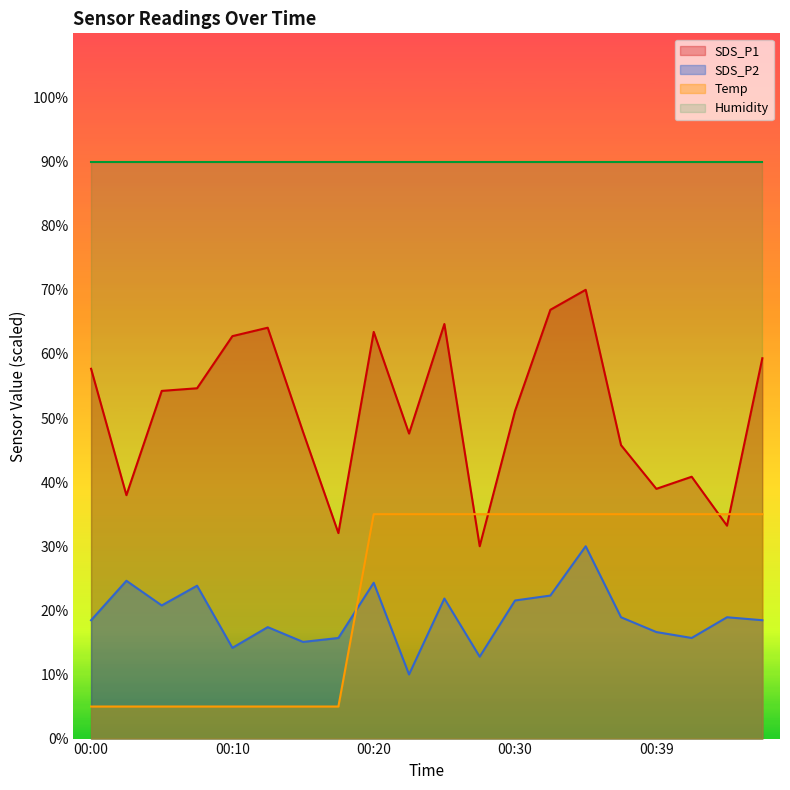

Rank the series by their maximum value, from highest to lowest.

Humidity, SDS_P1, Temp, SDS_P2